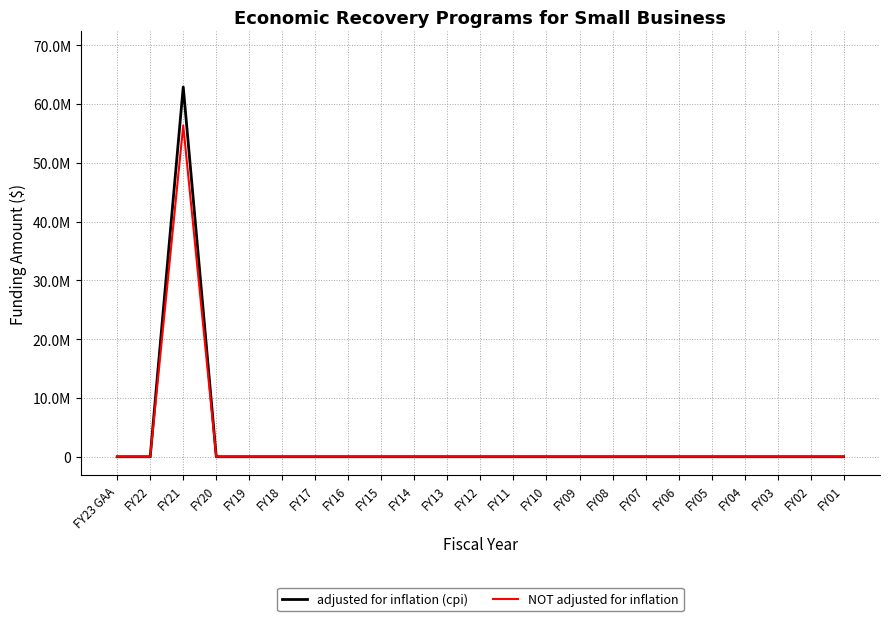

At which label does NOT adjusted for inflation reach its peak?

FY21